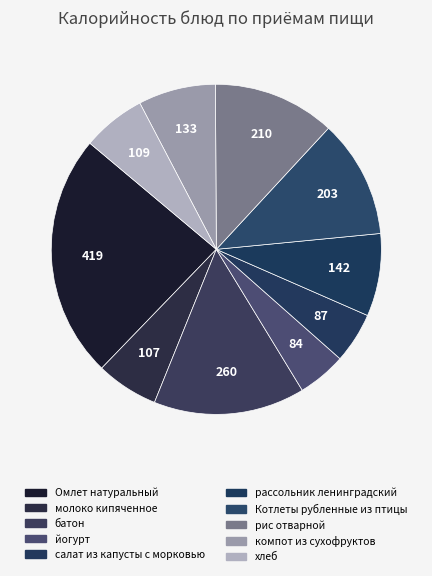

What percentage is the рассольник ленинградский slice, to the nearest percent?

8%